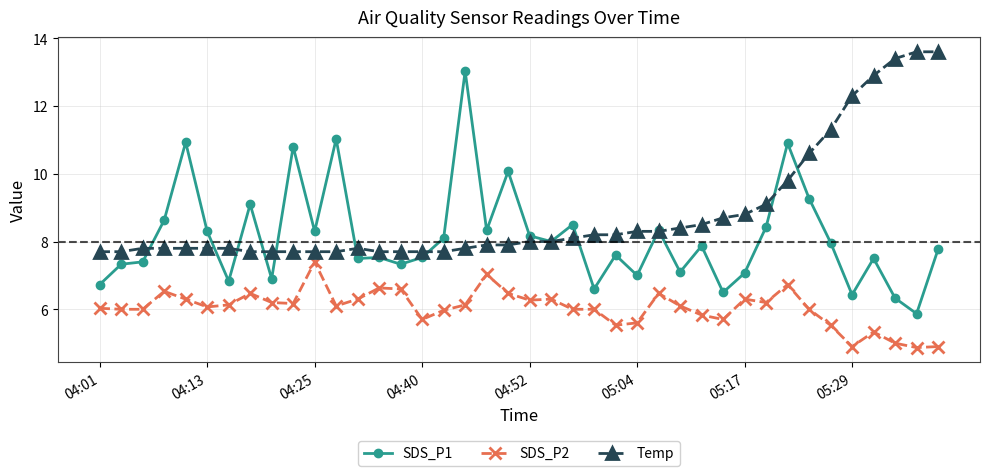

What is the maximum value for SDS_P2?

7.4